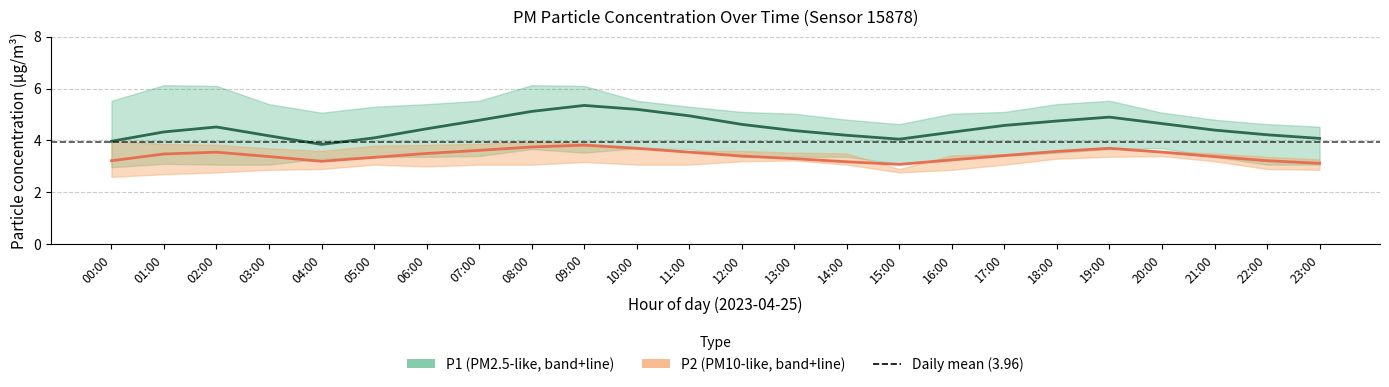

What is the maximum value shown in the chart?

6.1